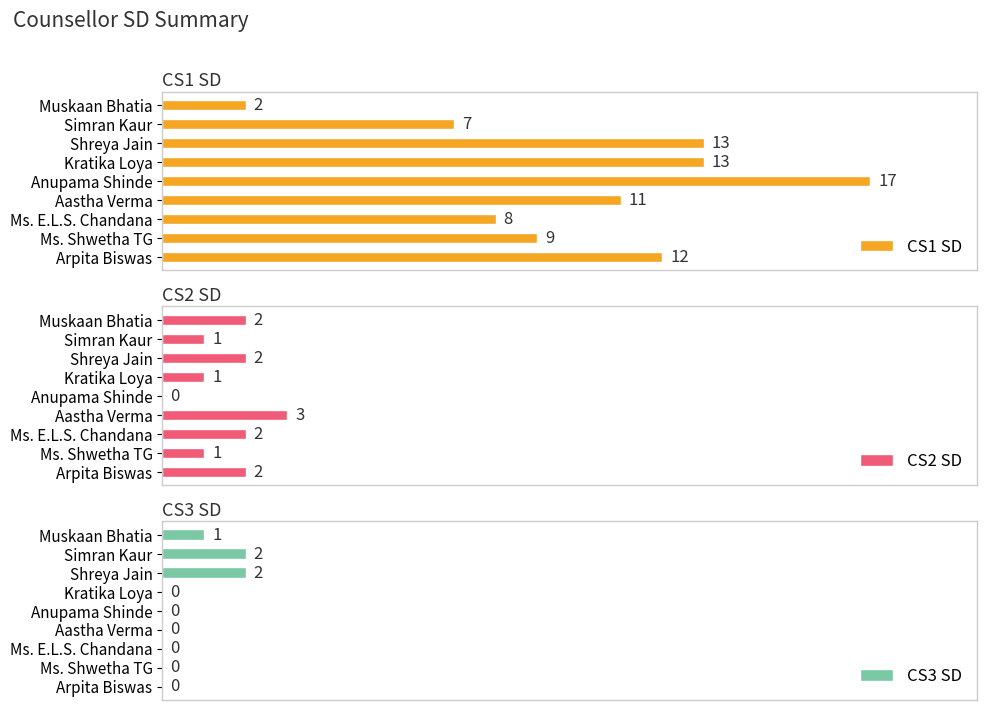

Does the chart contain stacked bars?

No